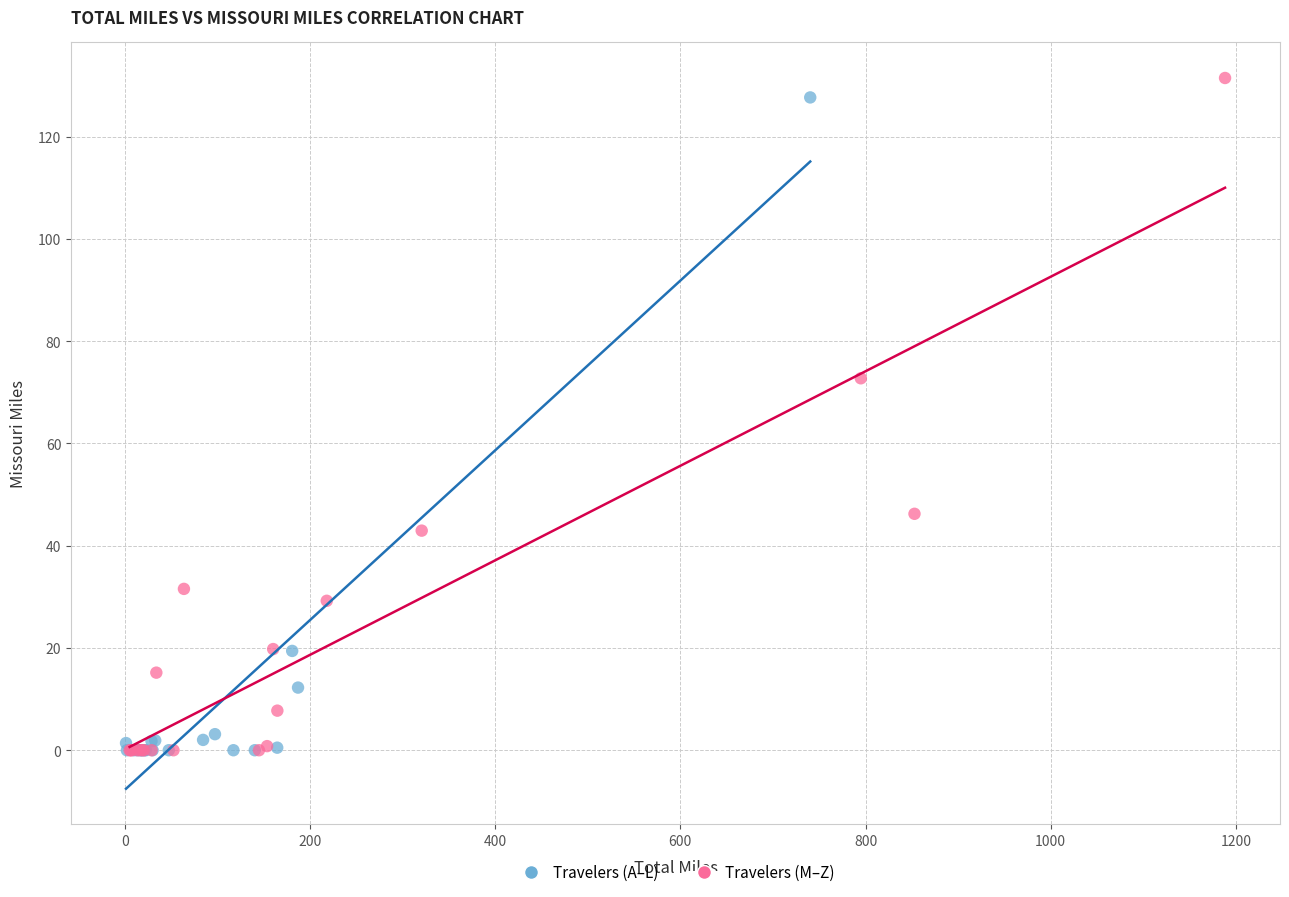

What are all the series names shown in the legend?

Travelers (A–L), Travelers (M–Z)